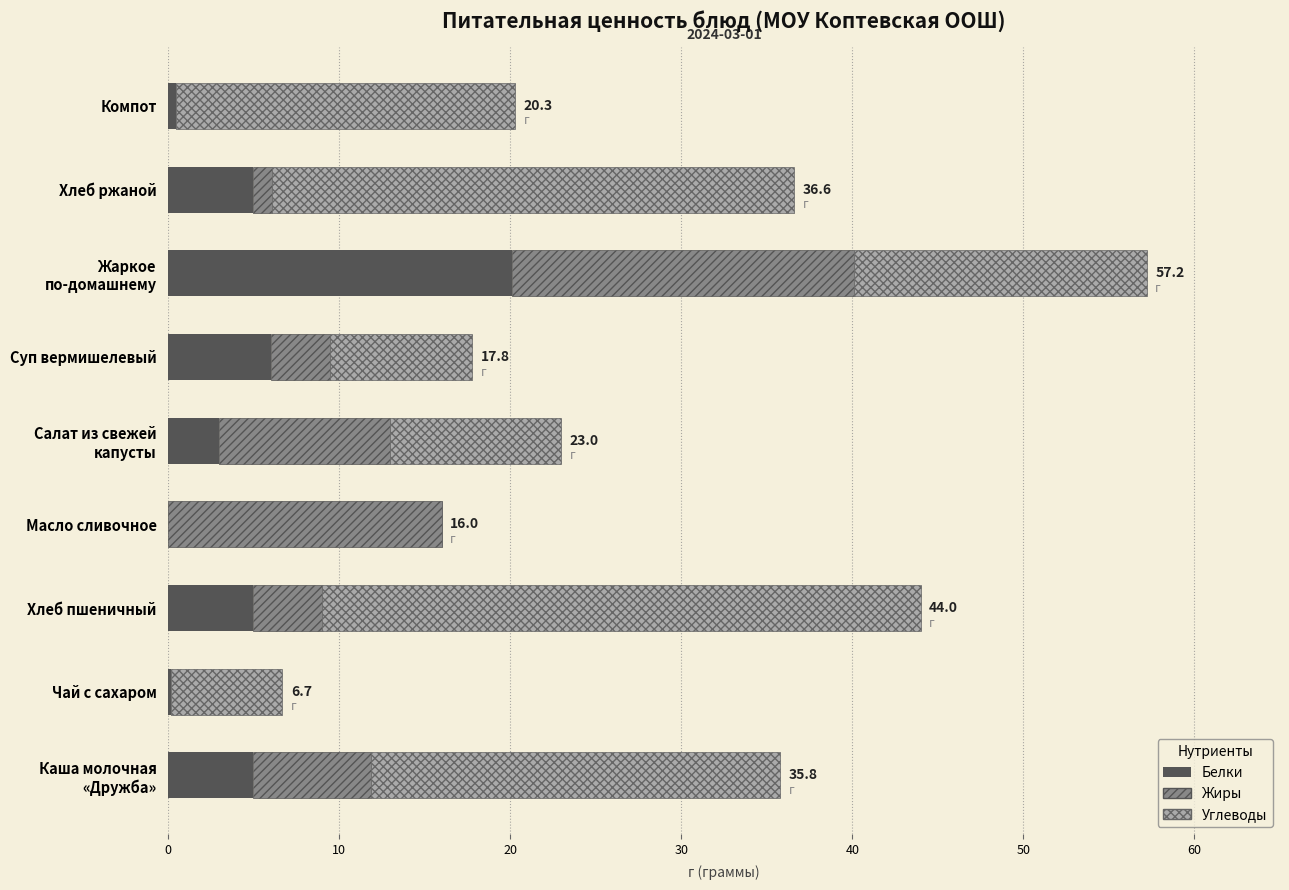

How many categories are shown in the chart?

9